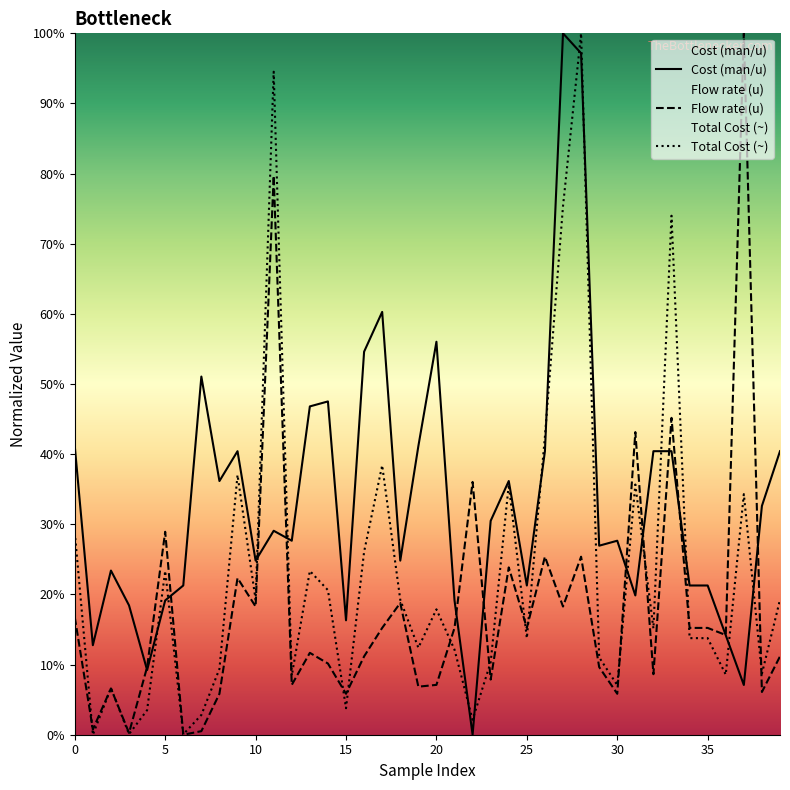

How many values in the Total Cost (~) series exceed 15?

20